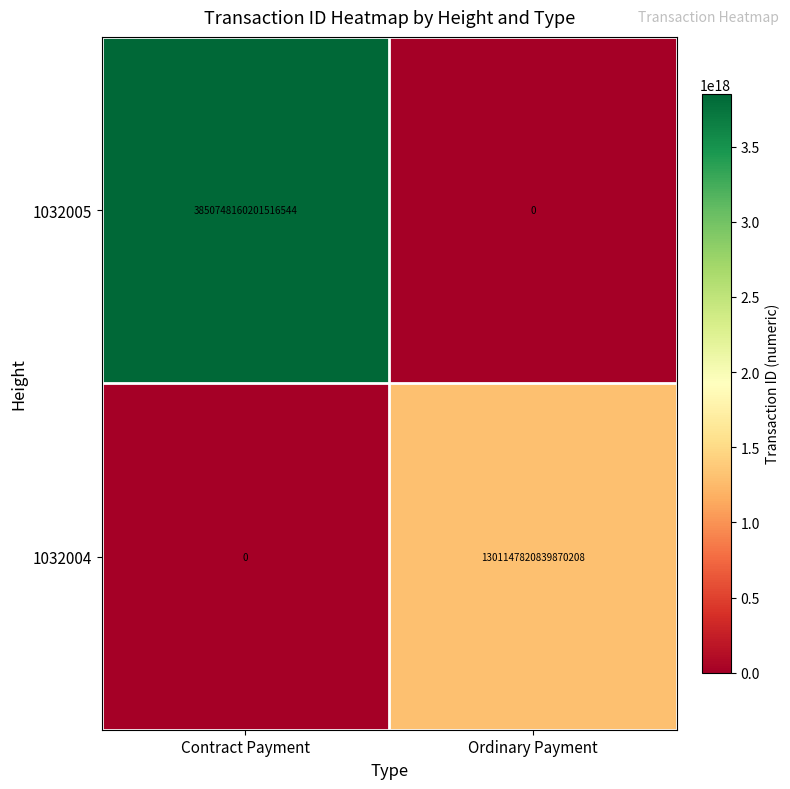

Between Contract Payment and Ordinary Payment, which series saw the biggest shift?

1032005